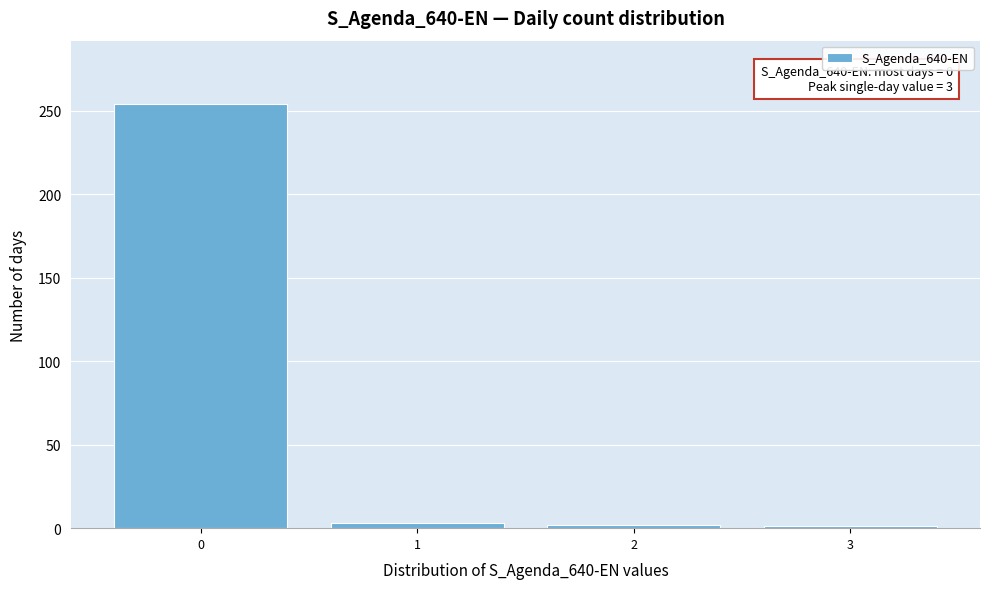

What is the difference between the maximum and second lowest values?

252